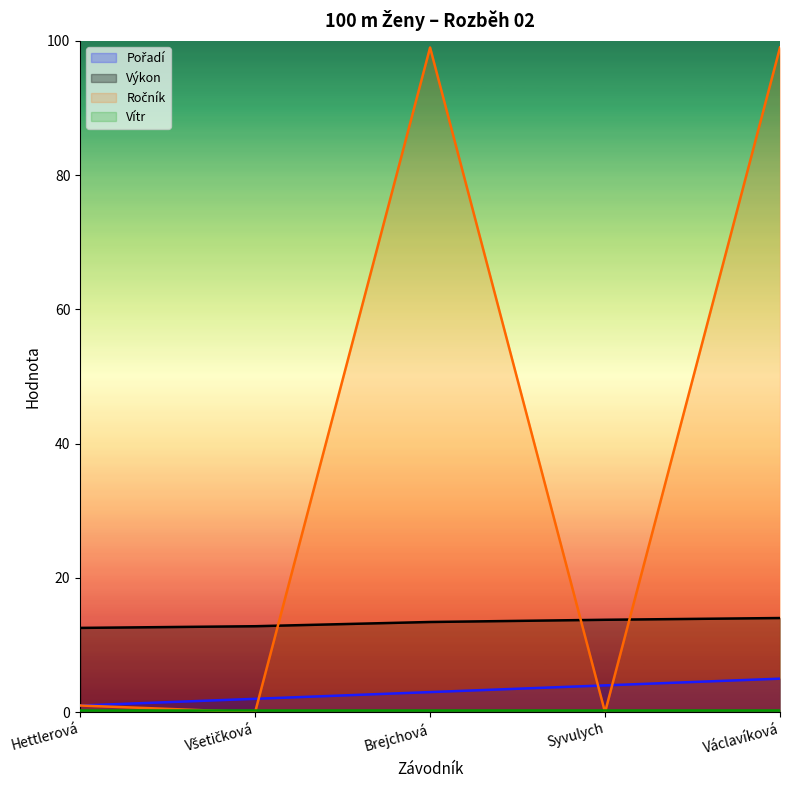

What is the sum of all Ročník values?

199.0